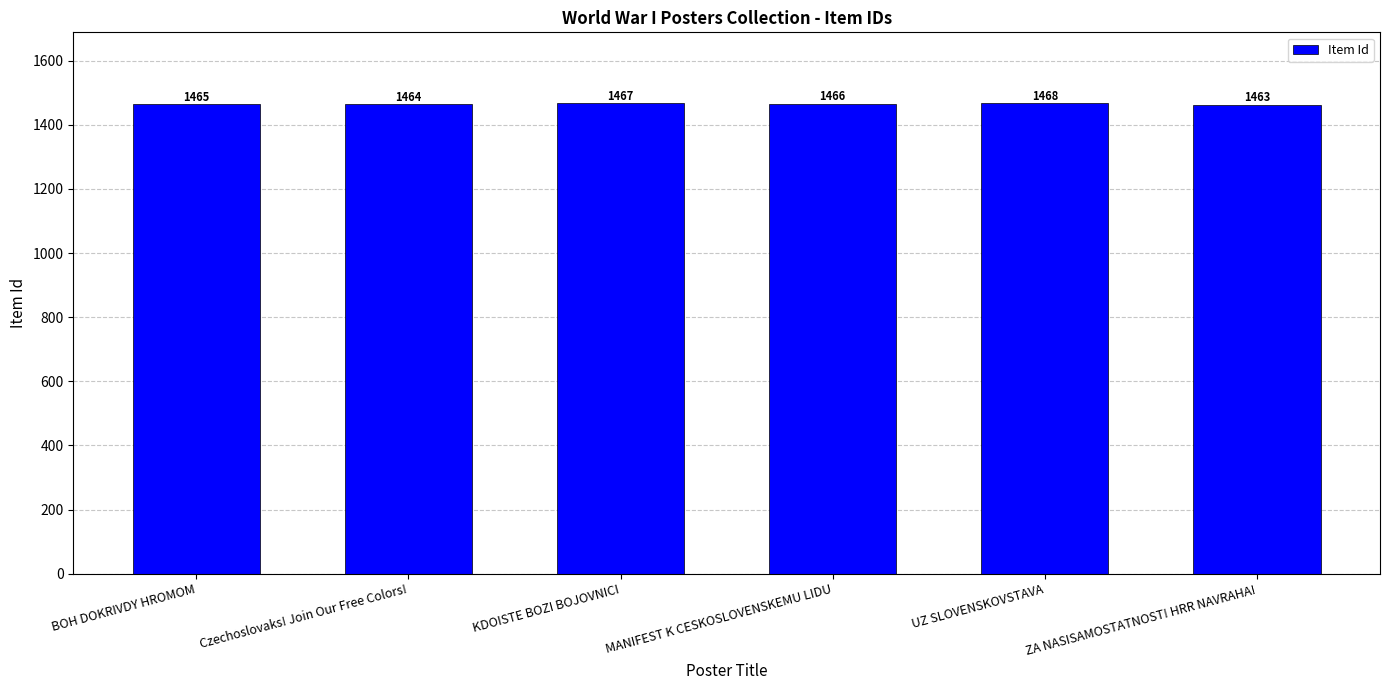

What is the difference between the second highest and minimum values?

4